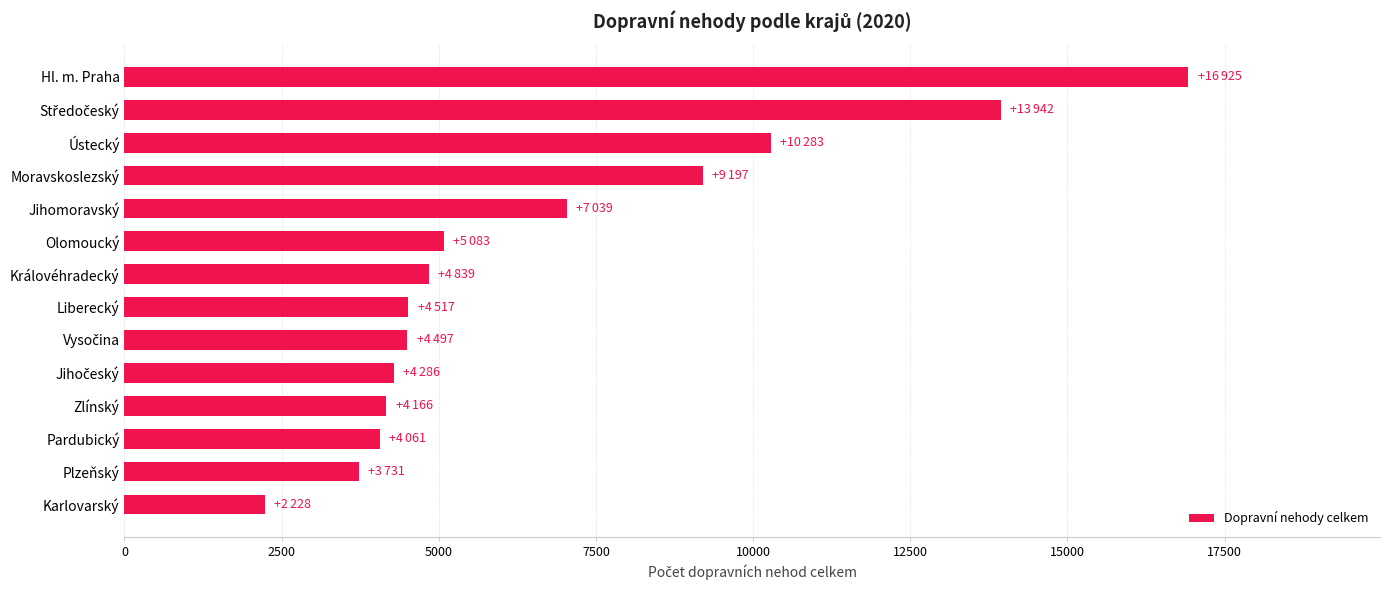

Which category has the highest value across all series?

Hl. m. Praha